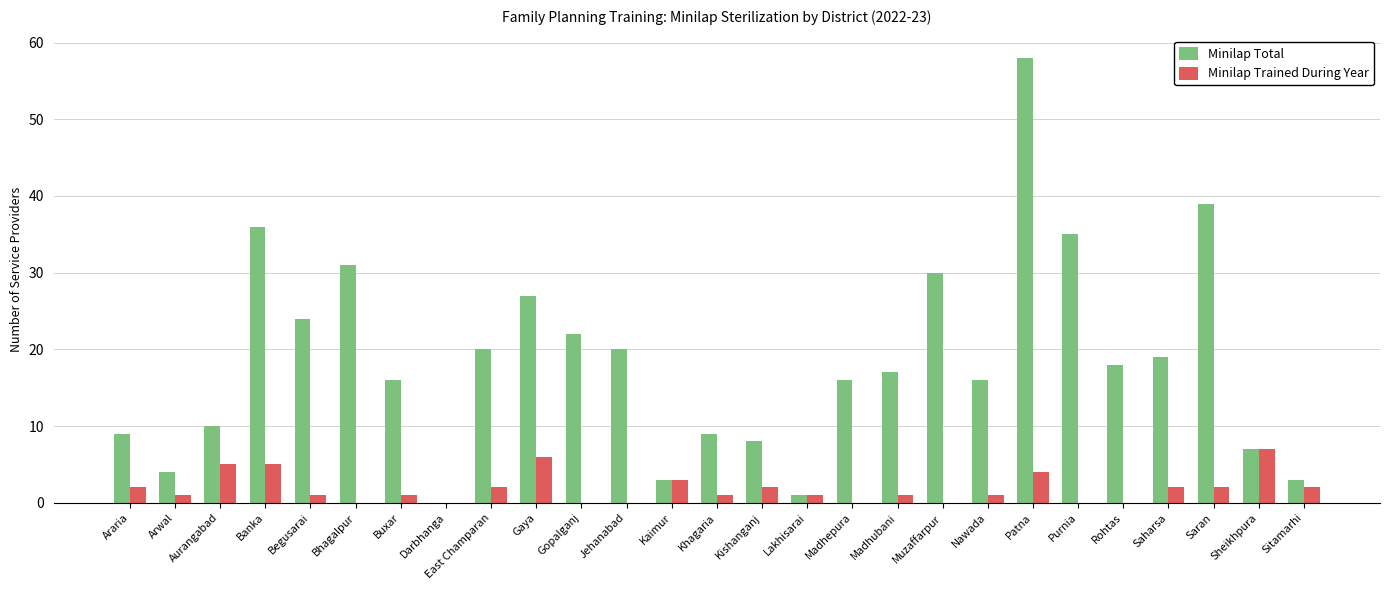

What is the sum of all Minilap Trained During Year values?

49